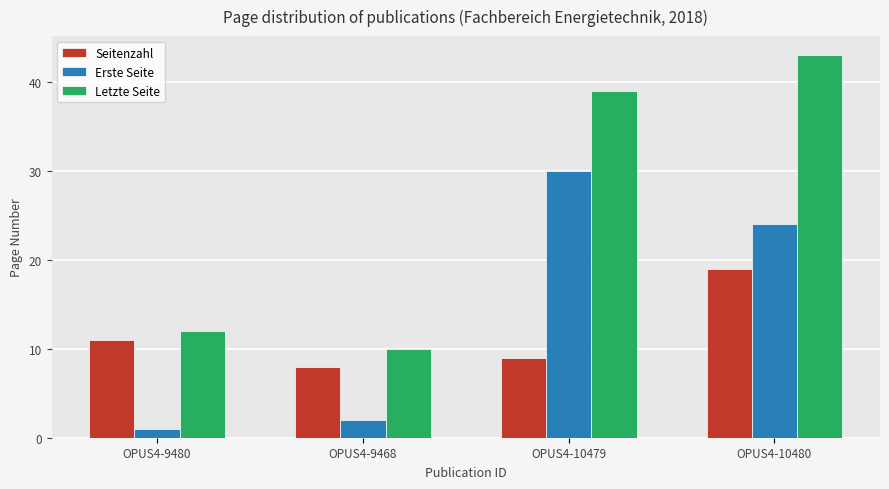

What is the difference between the Letzte Seite values at OPUS4-10479 and OPUS4-10480?

4